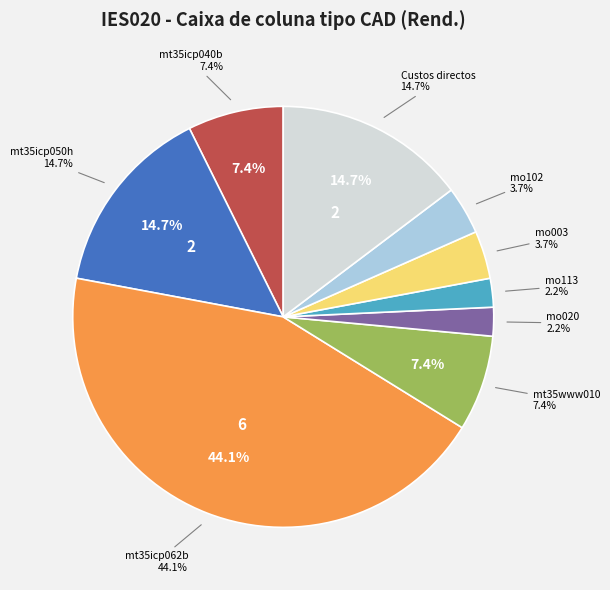

Rank the categories by value from lowest to highest.

mo020, mo113, mo003, mo102, mt35icp040b, mt35www010, mt35icp050h, Custos directos, mt35icp062b